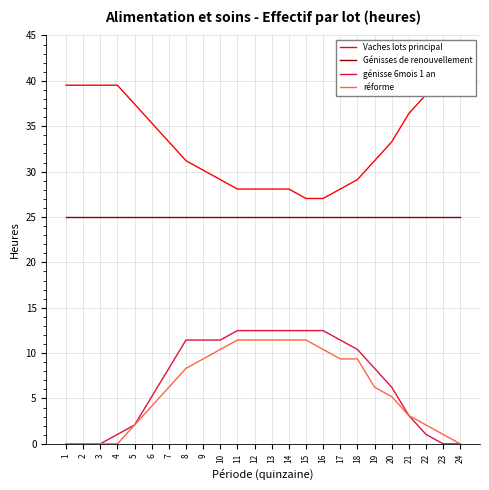

Which series has the largest range (max minus min)?

Vaches lots principal